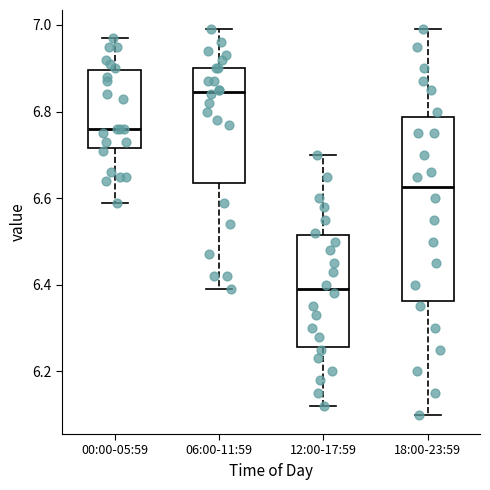

Reading left to right, transcribe this box plot: for each box, give where its median line is, the range the box spans, and where its two whiskers end, as read against the y-axis. The values are not printed on the chart, so give them approximately, as read against the axis.

00:00-05:59: median 6.76, box 6.72 to 6.90, whiskers 6.60 to 6.98
06:00-11:59: median 6.84, box 6.64 to 6.90, whiskers 6.40 to 7.00
12:00-17:59: median 6.40, box 6.26 to 6.52, whiskers 6.12 to 6.70
18:00-23:59: median 6.62, box 6.36 to 6.78, whiskers 6.10 to 7.00